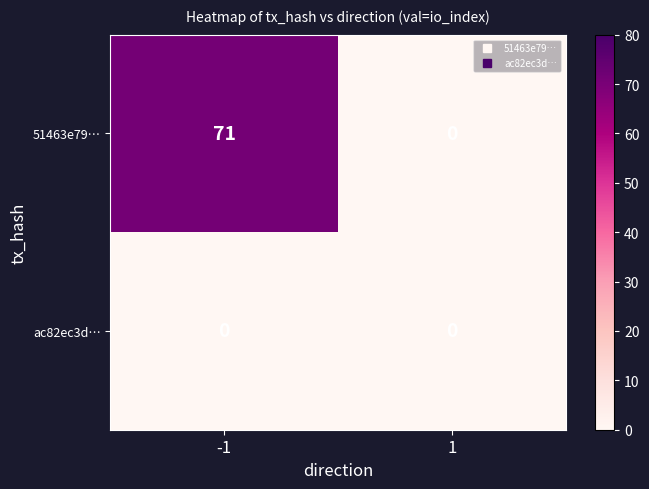

How many series are shown in this chart?

2